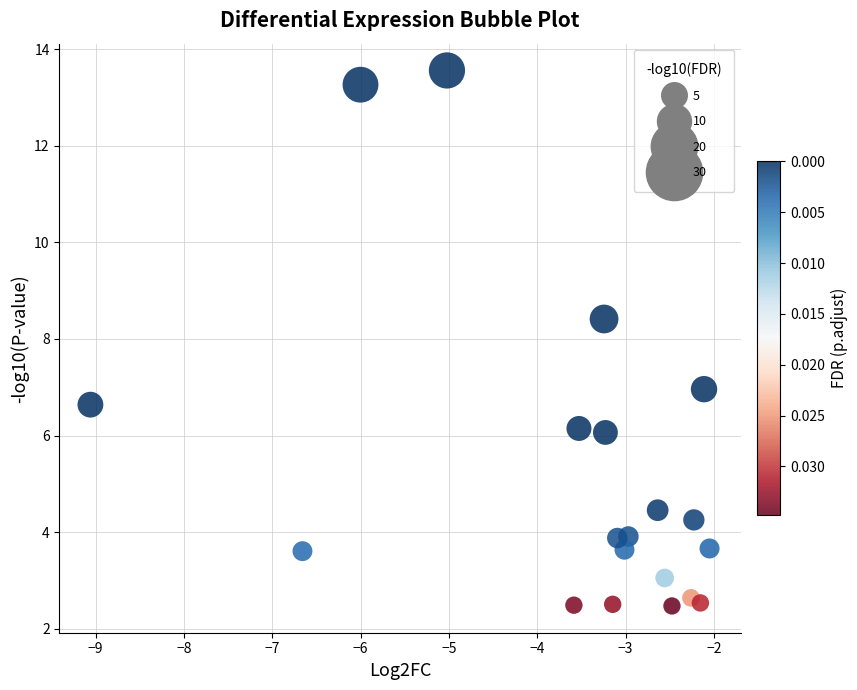

What is the range of X values (max minus min)?

7.0